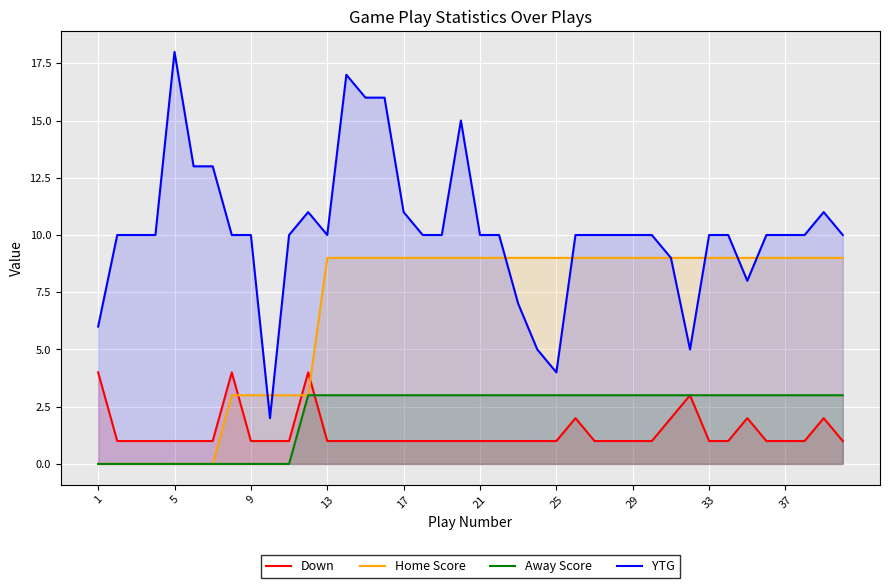

True or false: Down and YTG cross at least once.

False